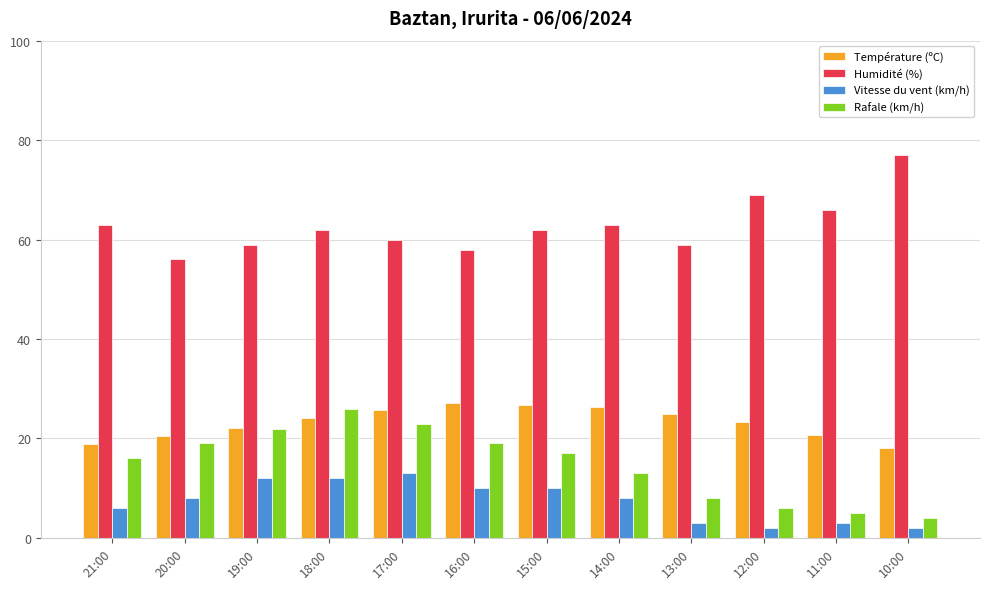

Count the number of categories in the chart.

12